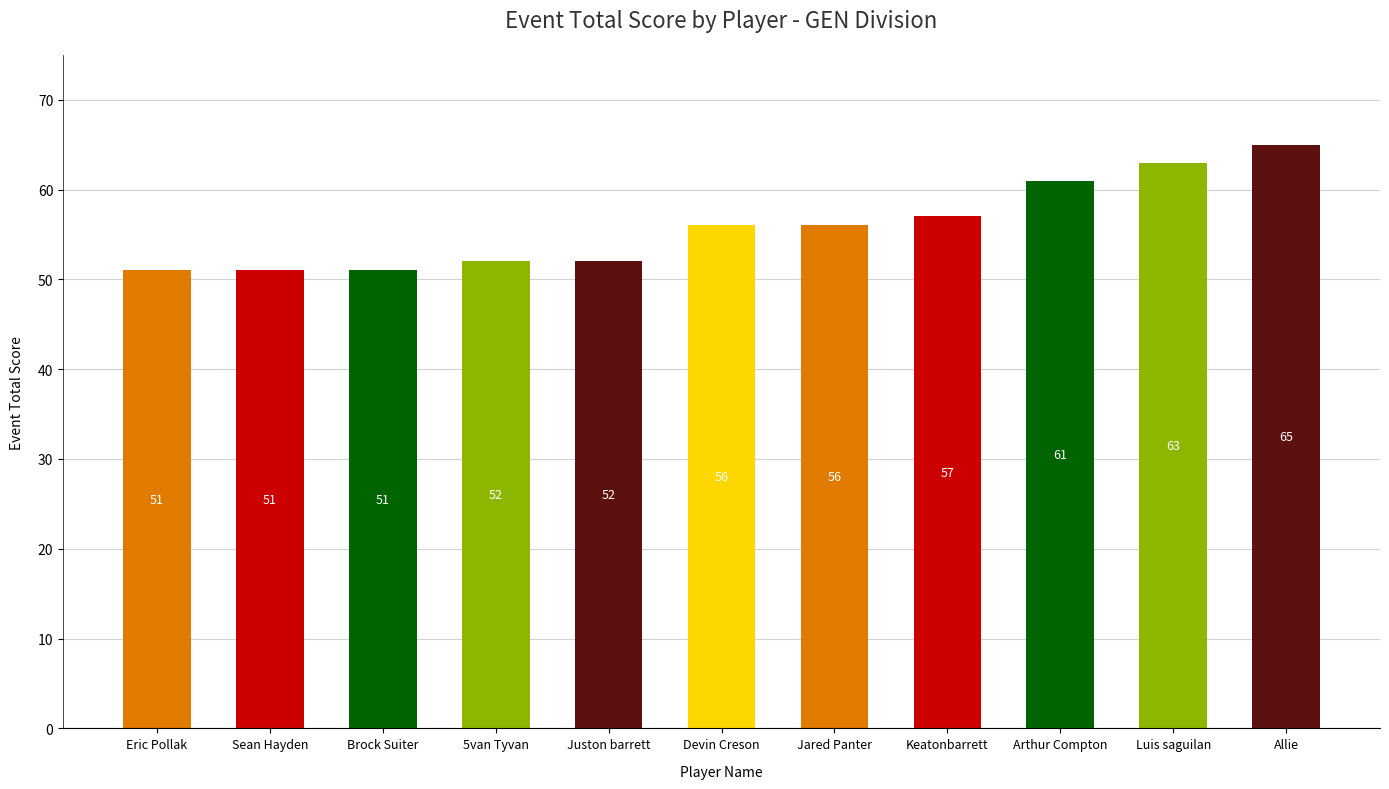

Which has a higher value, Eric Pollak or Devin Creson?

Devin Creson